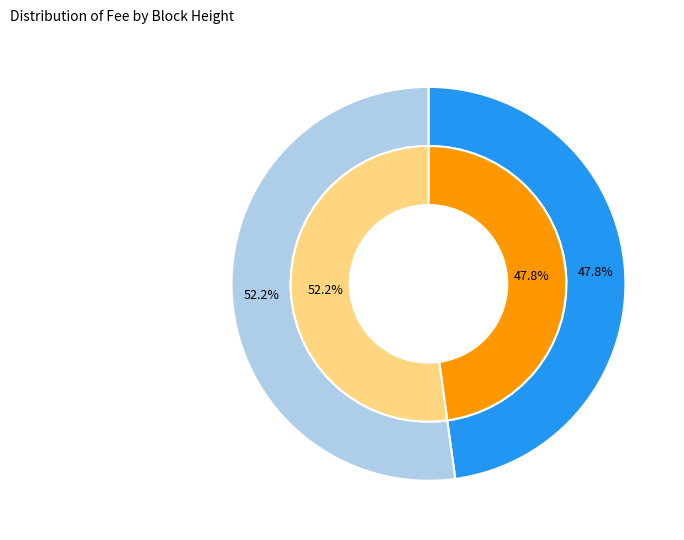

How many segments does this pie chart have?

2